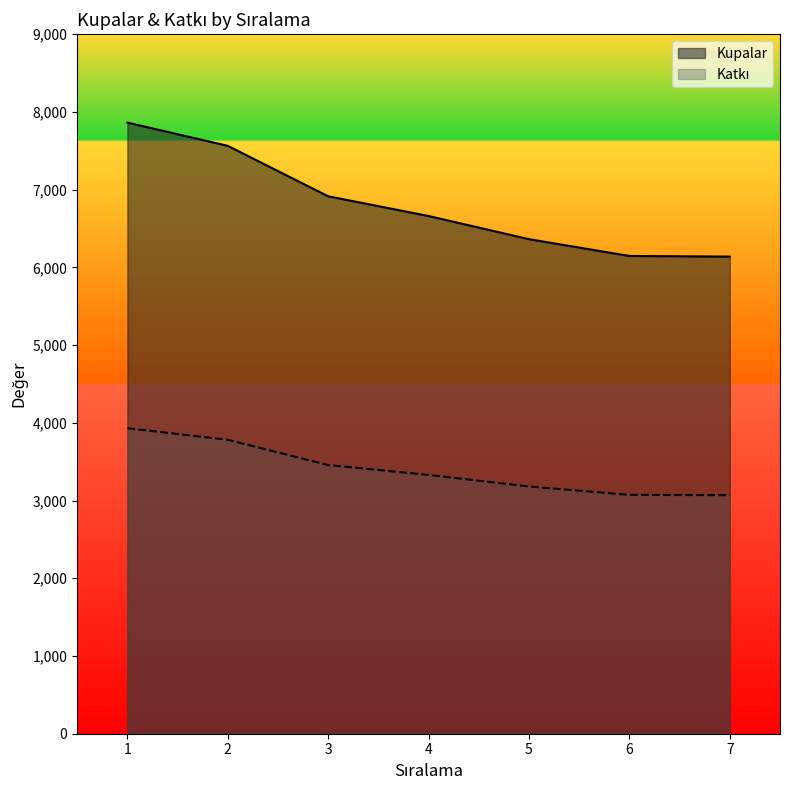

How many data points does each series have?

7